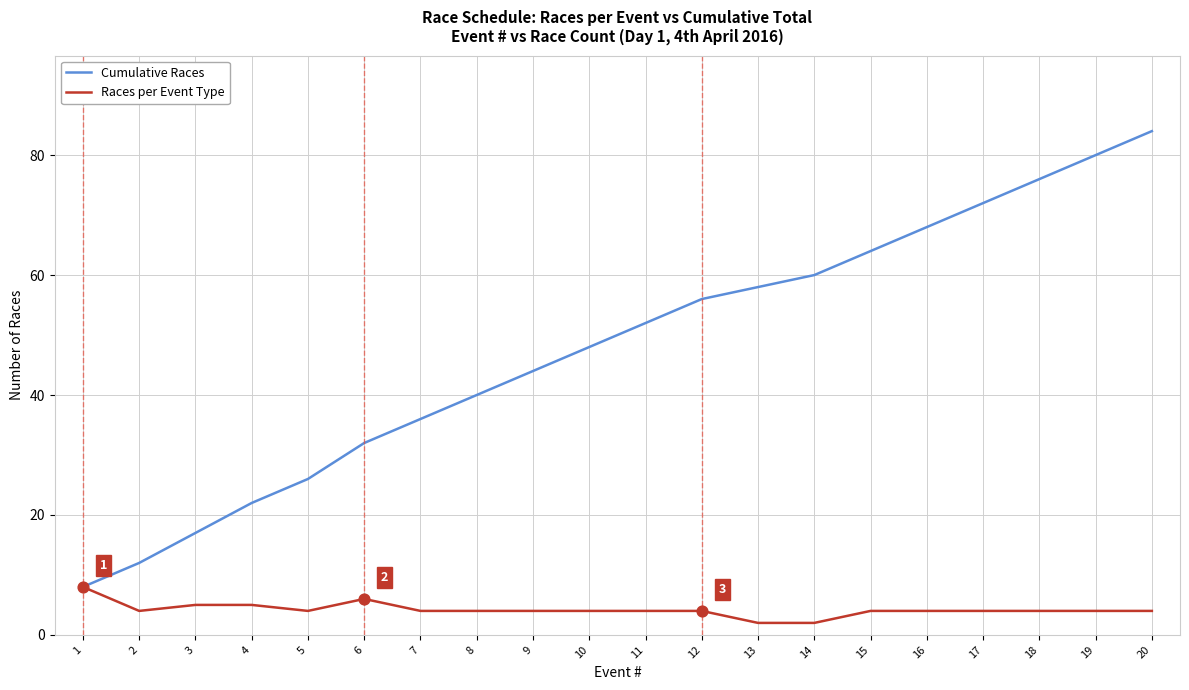

What is the total value across all series at 16?

72